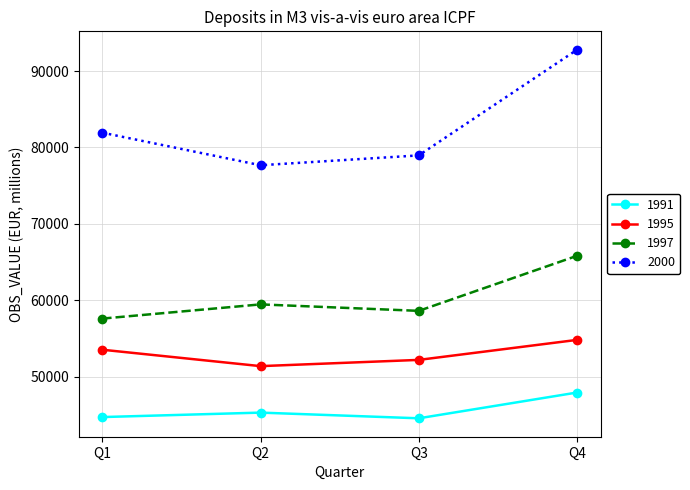

Is the value of 1997 at Q4 greater than the value of 2000 at Q1?

No